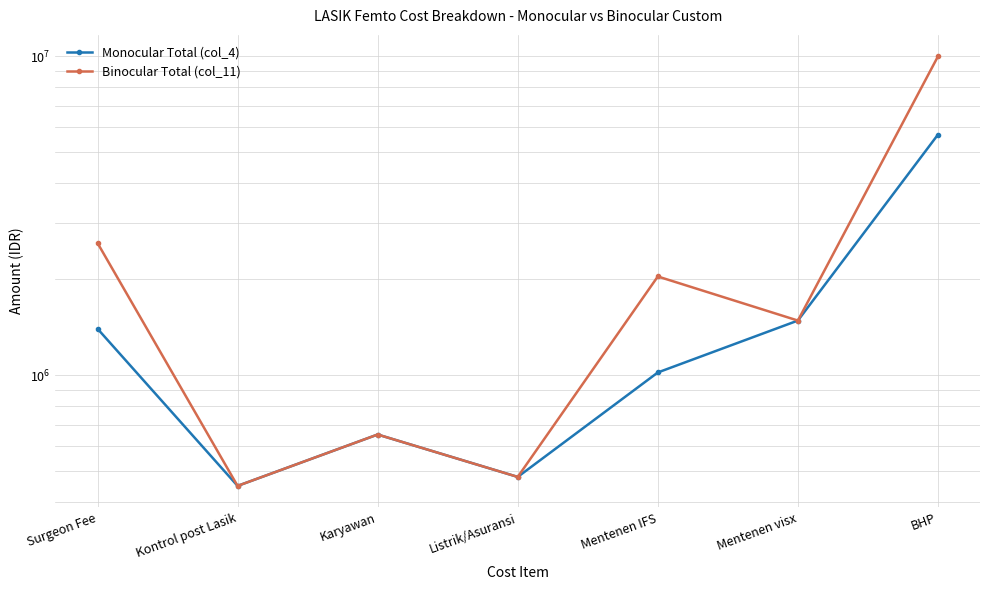

What is the maximum value shown in the chart?

10006794